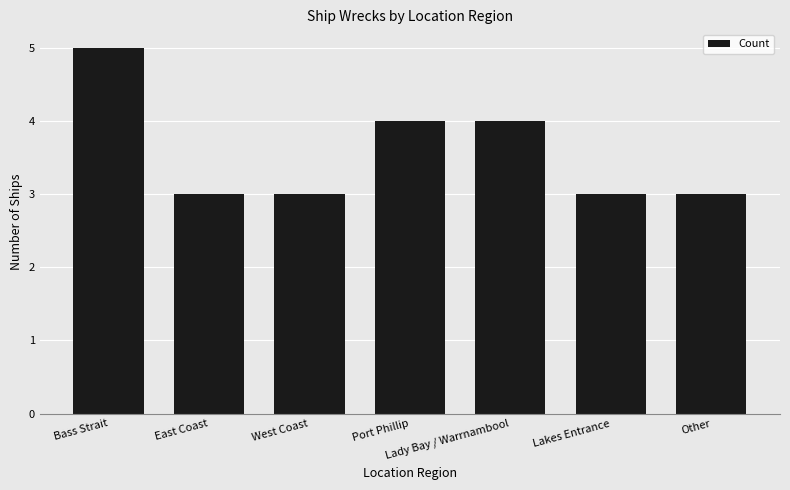

How many values are between 3 and 4?

6